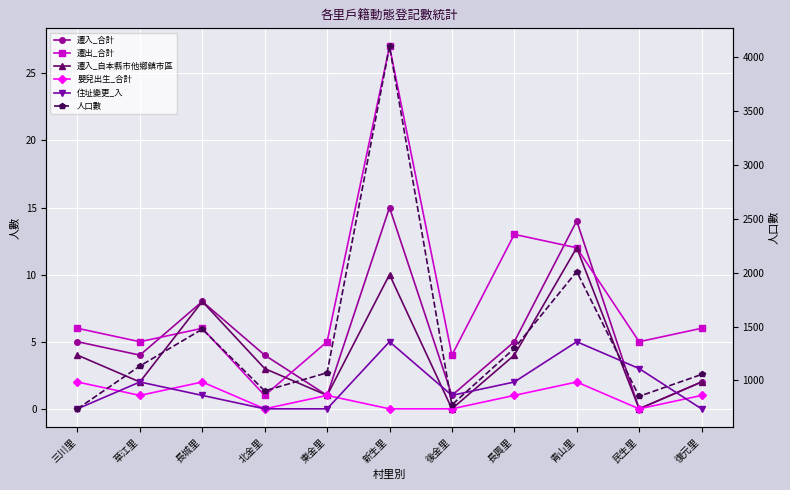

What is the value of the 遷入_合計 point at the 5th from the left?

1